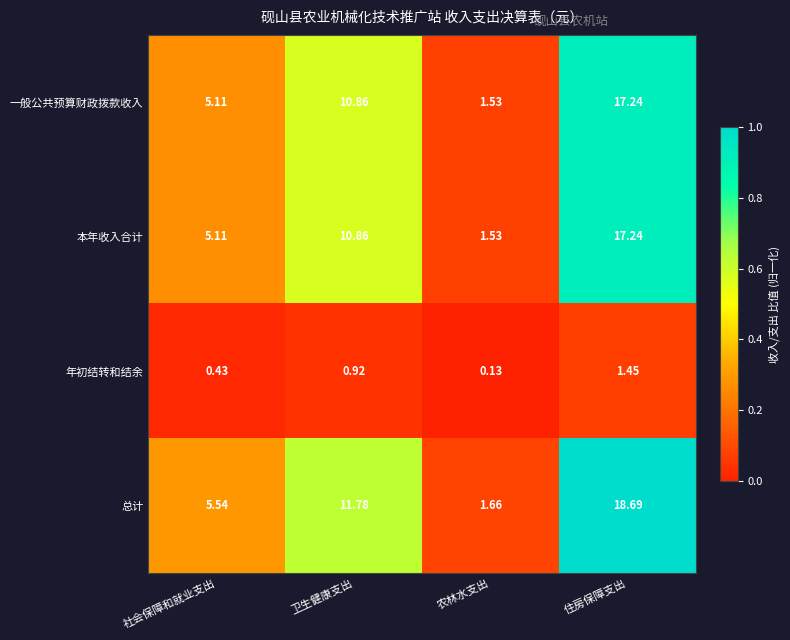

What is the spread (max minus min) of values at 住房保障支出?

17.2